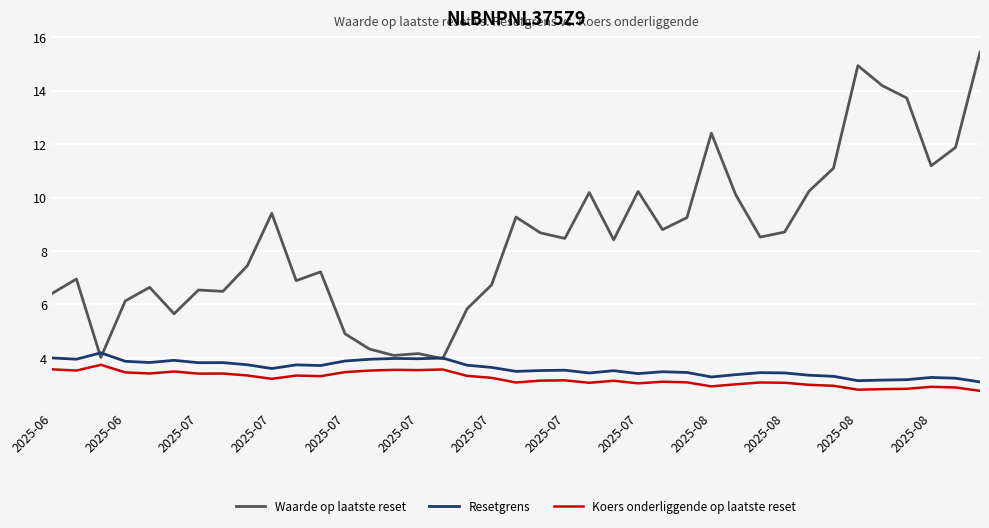

What is the sum of all Resetgrens values?

140.4